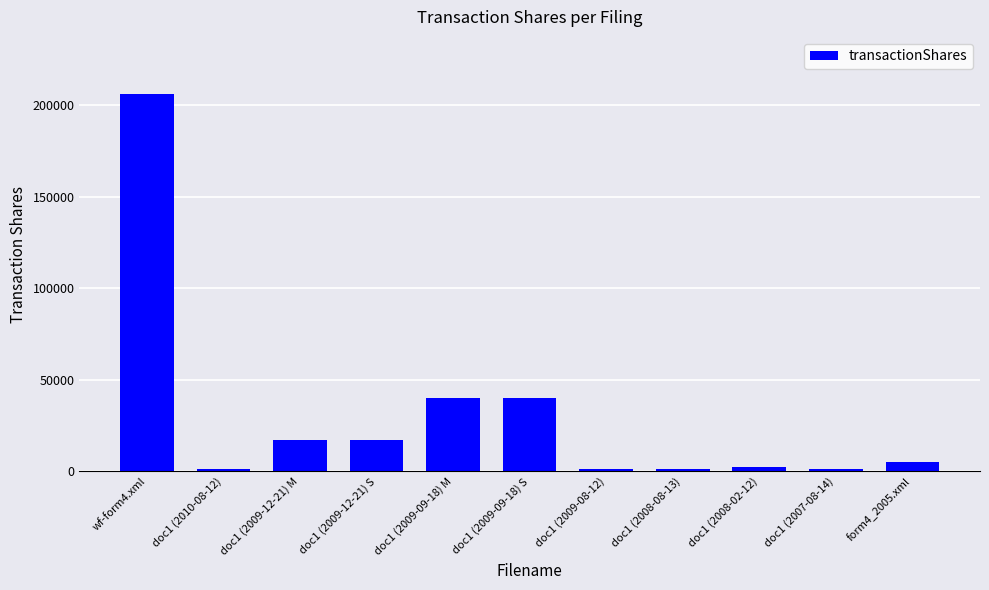

What is the ratio of the value at doc1 (2009-09-18) S to the value at form4_2005.xml?

8.0